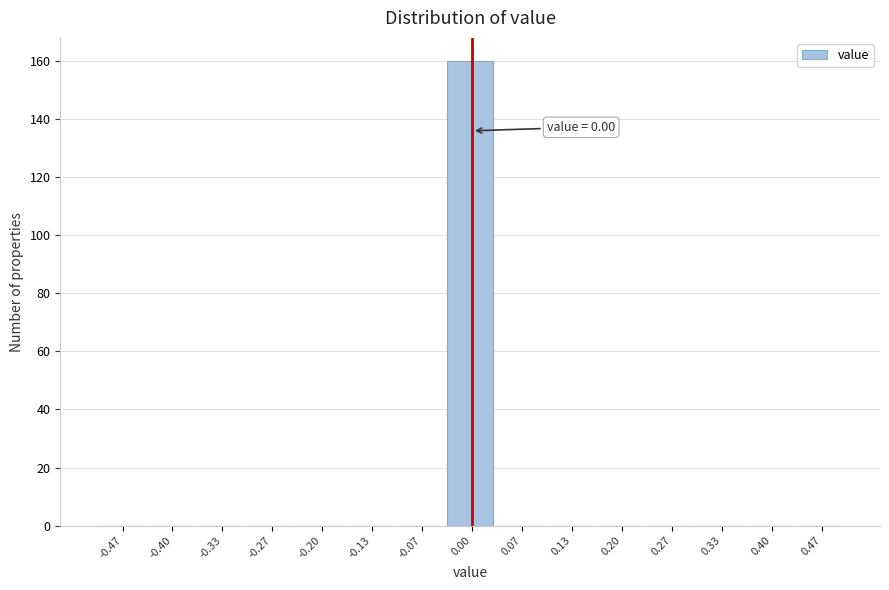

Over which range of the x-axis is the bar tallest?

-0.03 to 0.03